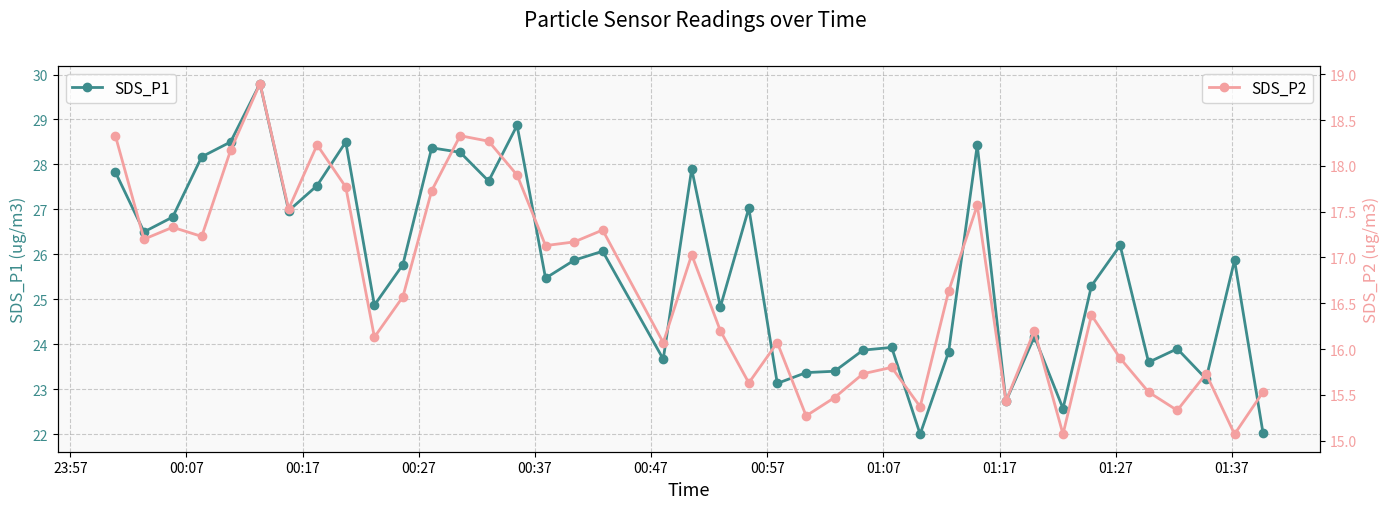

What is the difference between the maximum and second lowest values in the SDS_P2 series?

3.8